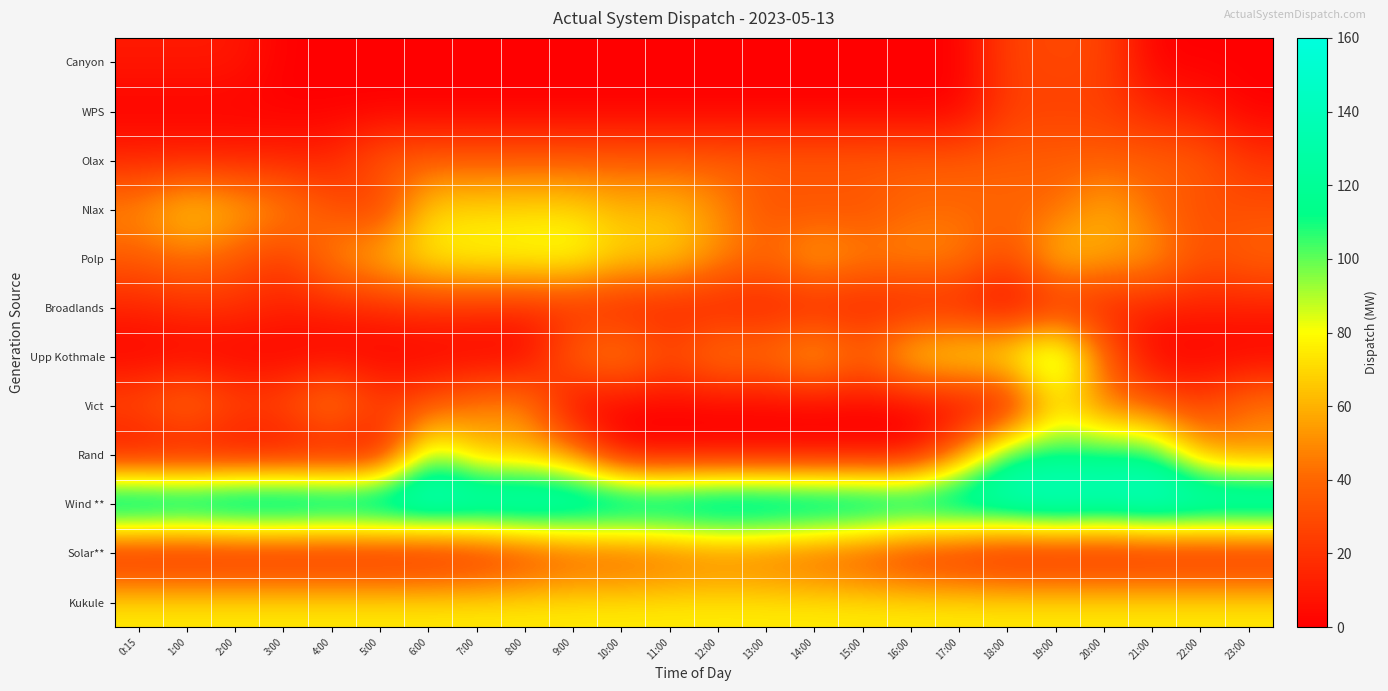

Between 20:00 and 18:00, which is larger?

20:00